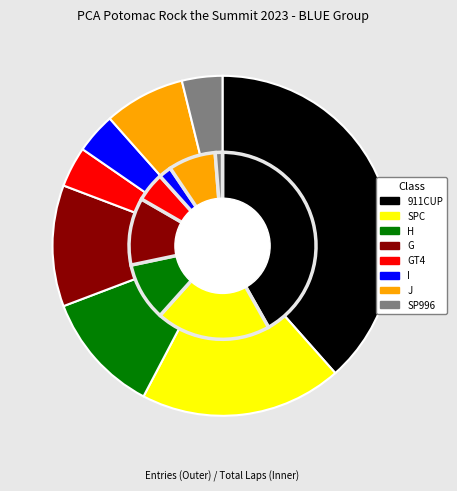

What percentage do GT4 and 911CUP together represent?

42.3%